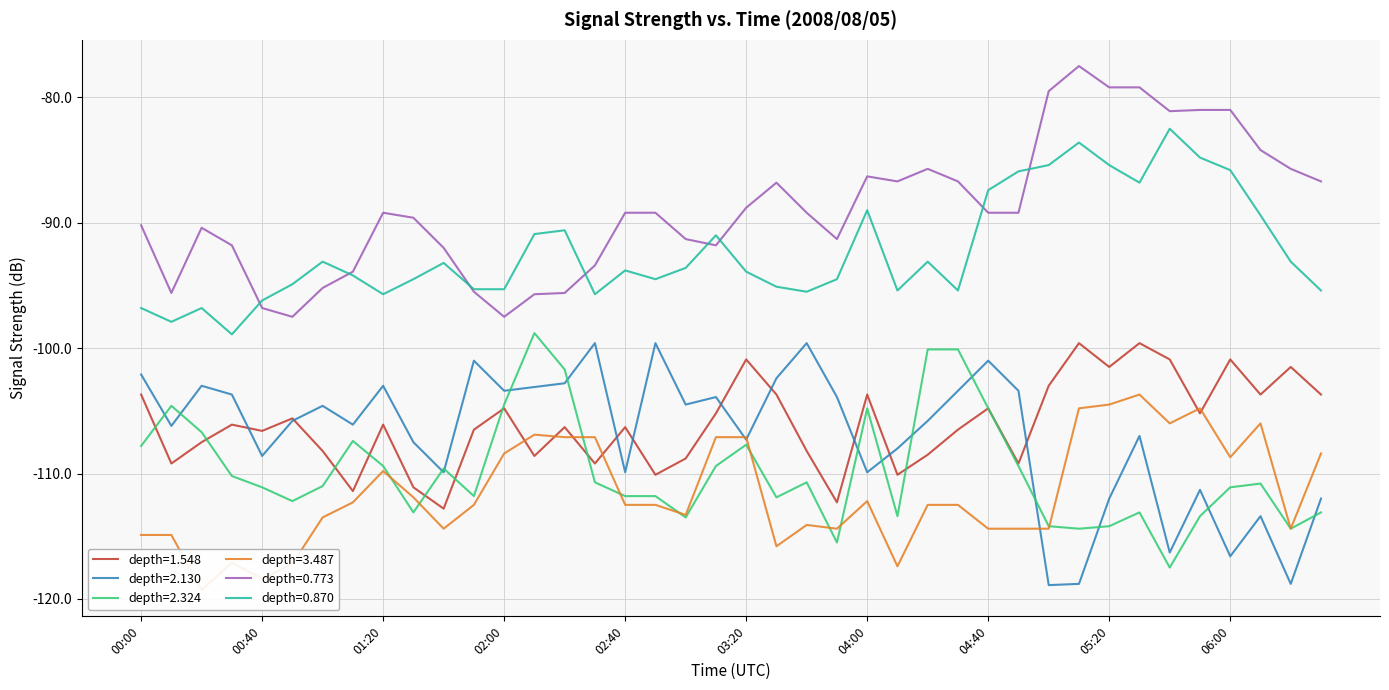

What value does the 0.870 series have at 01:50?

-95.3